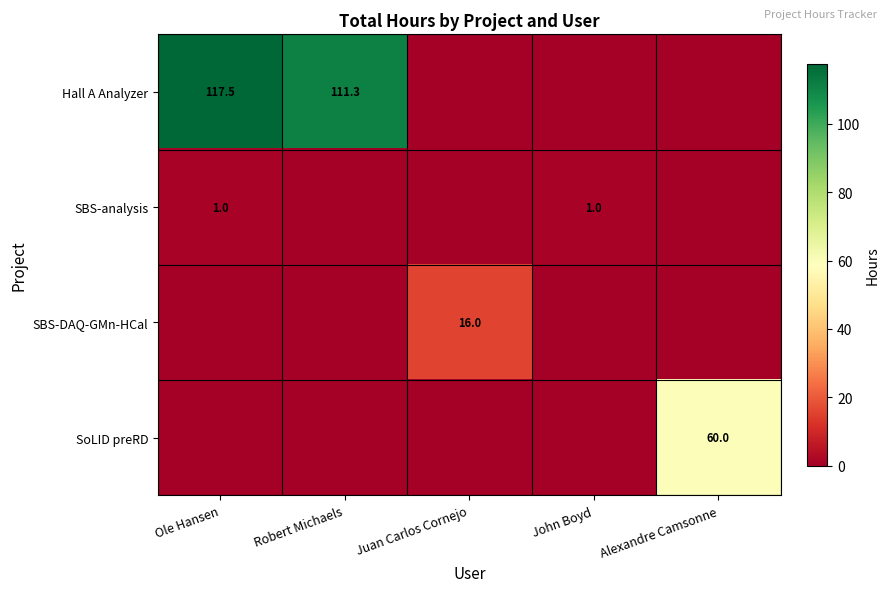

The value of Hall A Analyzer at Robert Michaels is 145.5. True or false?

False